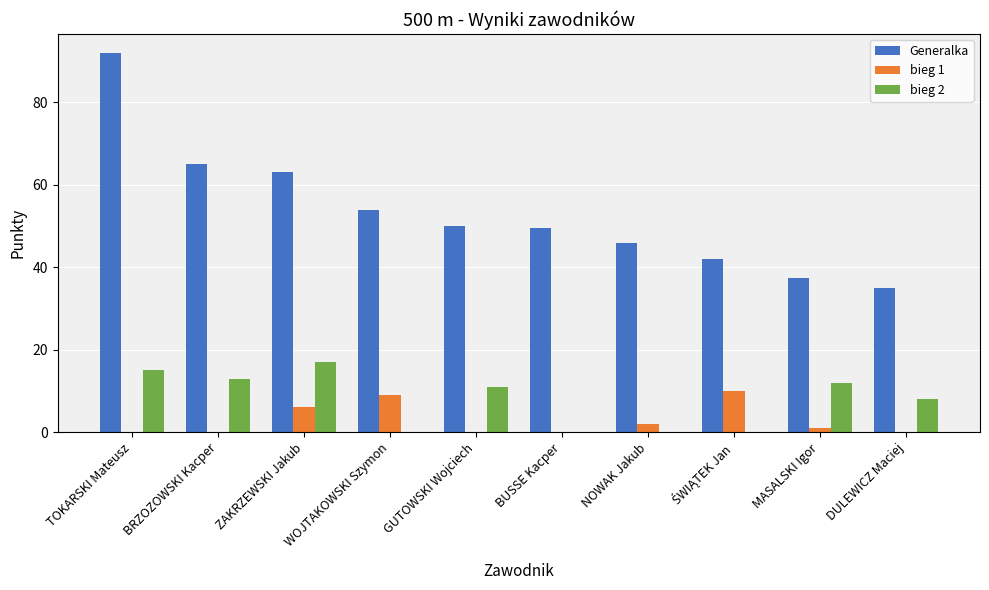

The value of bieg 2 at BRZOZOWSKI Kacper is 17.5. True or false?

False